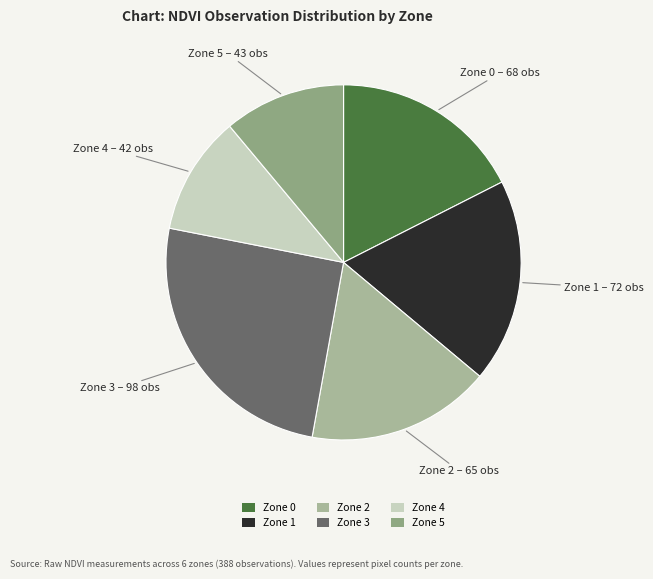

What is the largest slice in the pie chart?

Zone 3